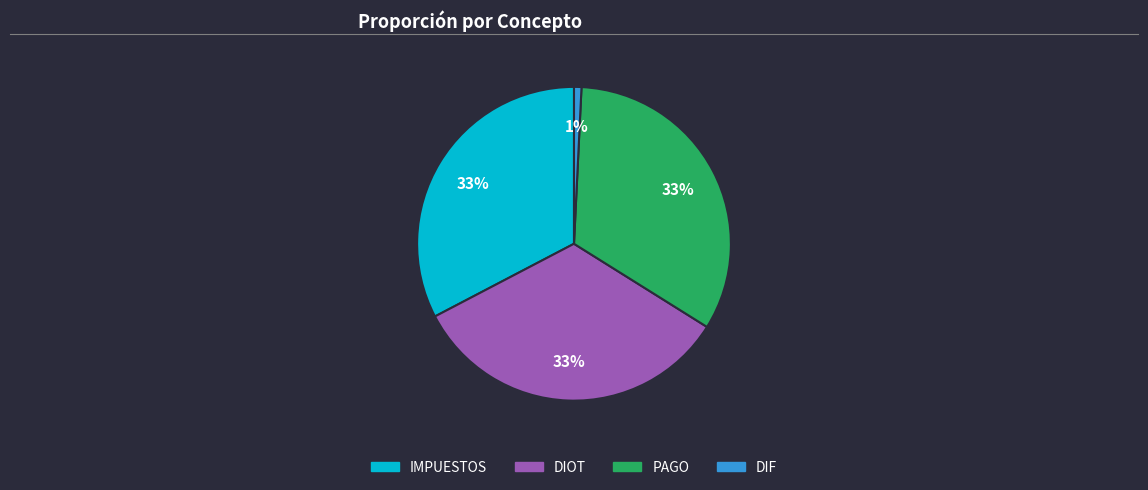

Is there a majority slice in this chart?

No